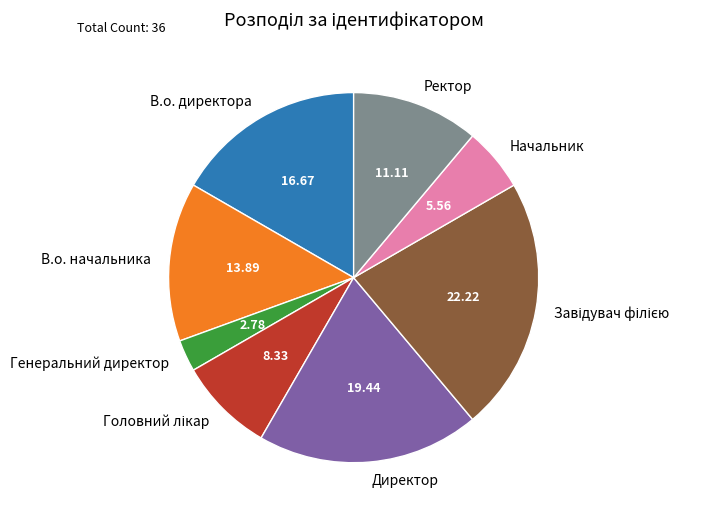

Which slice is the smallest?

Генеральний директор